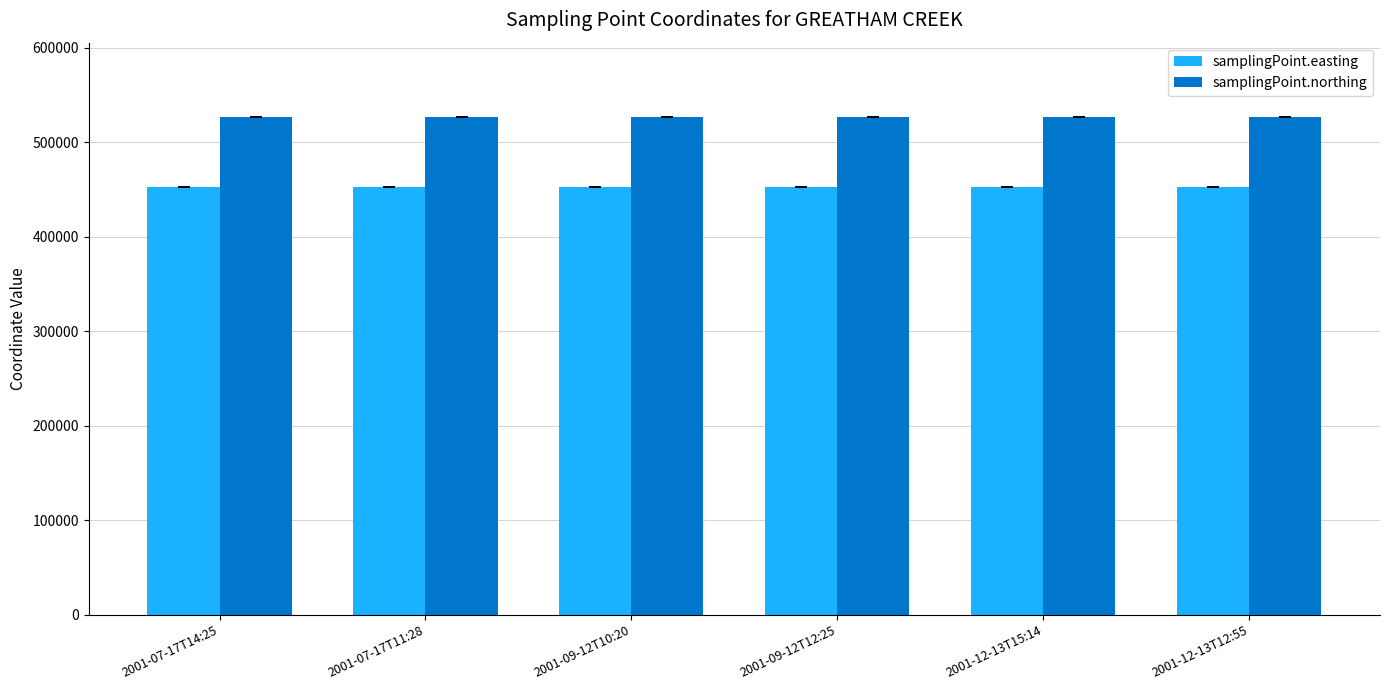

What is the label of the 5th bar from the left?

2001-12-13T15:14